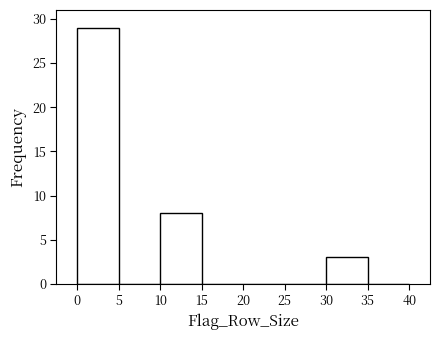

Reading left to right, transcribe this chart: for each bar, give the range it covers on the x-axis and its height. The values are not printed on the chart, so give them approximately, as read against the axis.

0 to 5: 29
5 to 10: 0
10 to 15: 8
15 to 20: 0
20 to 25: 0
25 to 30: 0
30 to 35: 3
35 to 40: 0